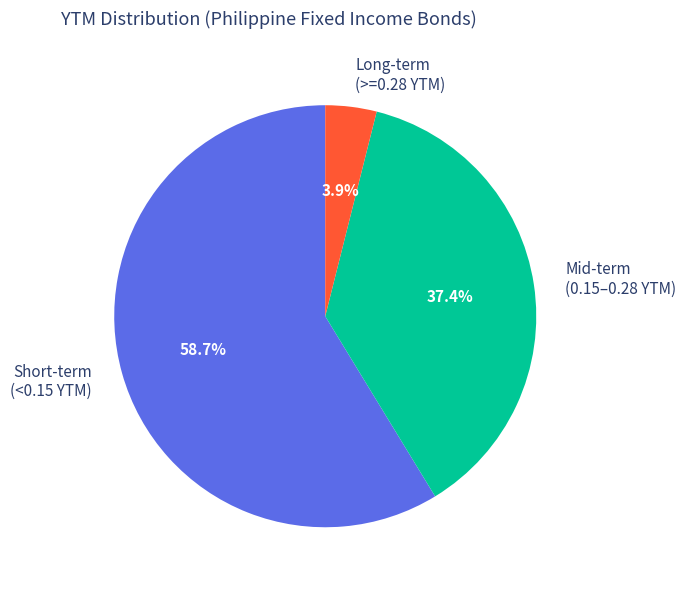

How many slices are in this pie chart?

3